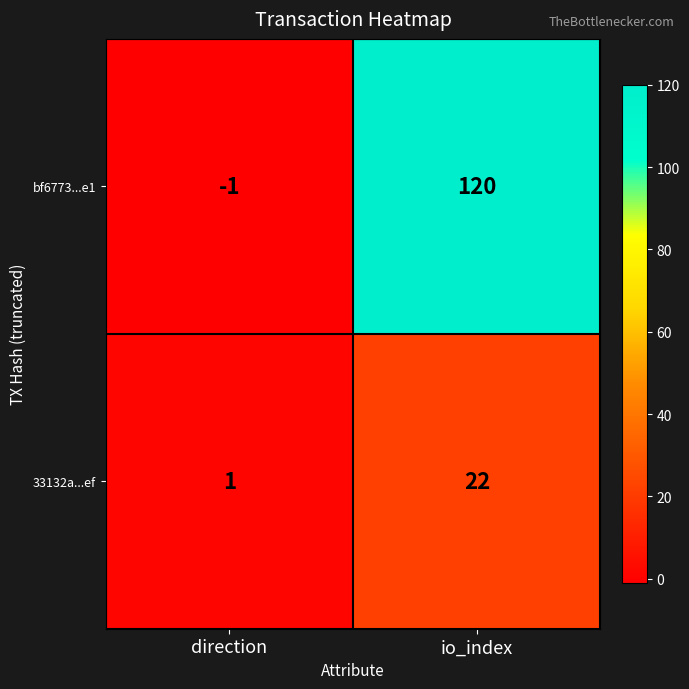

At which category does the chart reach its minimum across all series?

direction